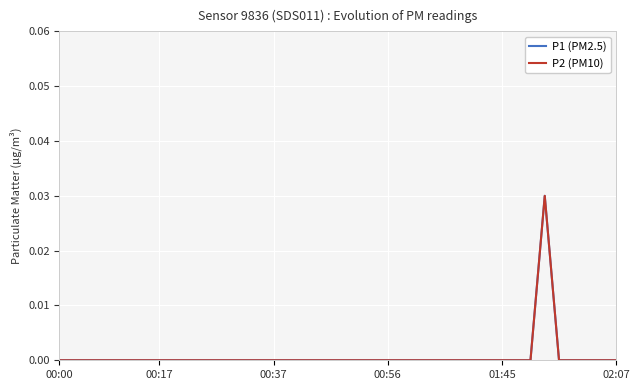

Does the chart display data point markers on the line(s)?

No